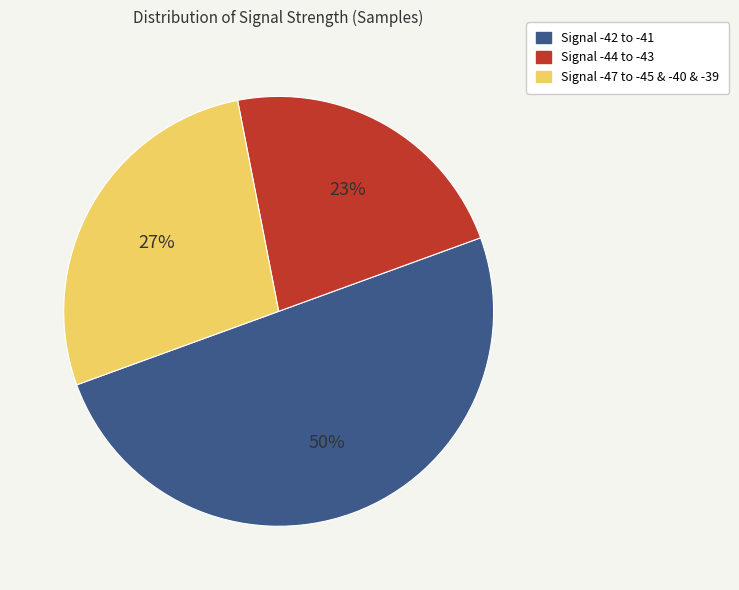

To the nearest percent, what is the average slice percentage?

33%